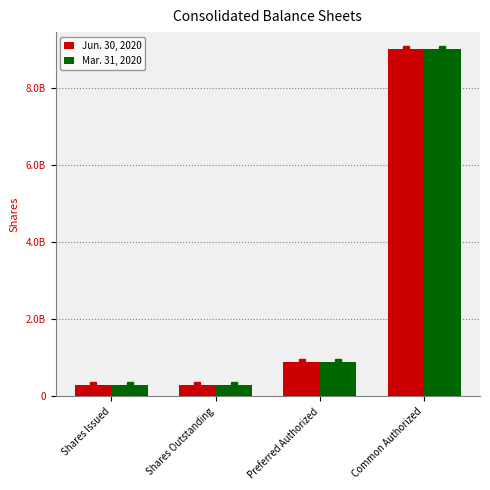

At Shares Outstanding, list the series in order from largest to smallest.

Jun. 30, 2020, Mar. 31, 2020